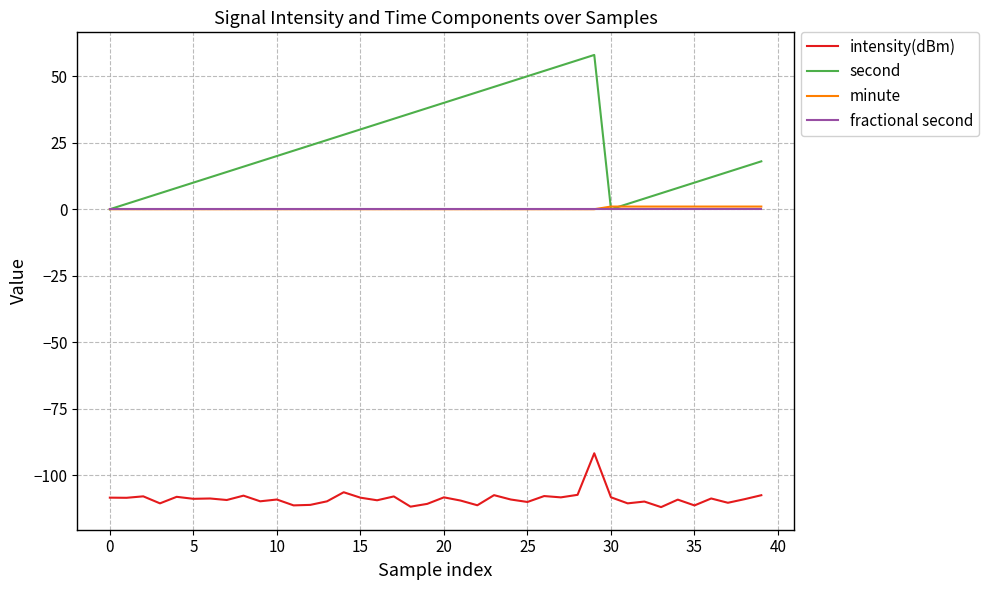

Count the number of data series in this chart.

4